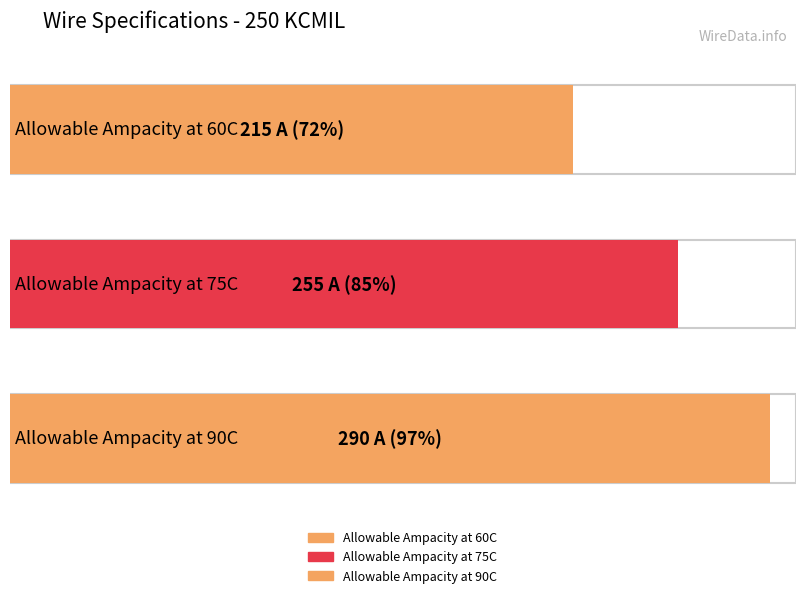

Reading right to left, what are all the values shown in this chart?

290	255	215